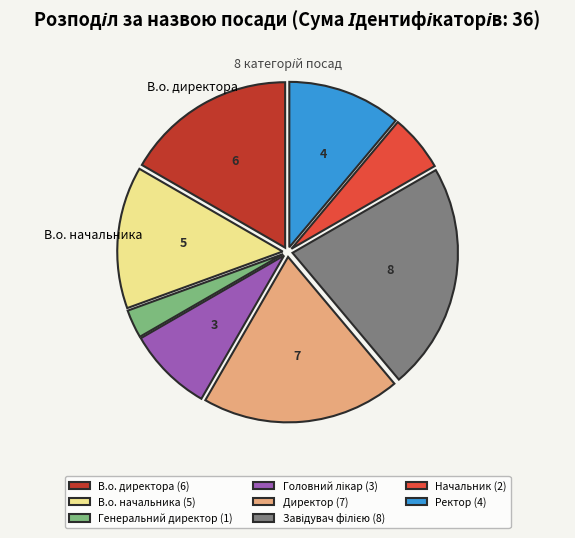

Between Директор (7) and В.о. начальника (5), which is larger?

Директор (7)